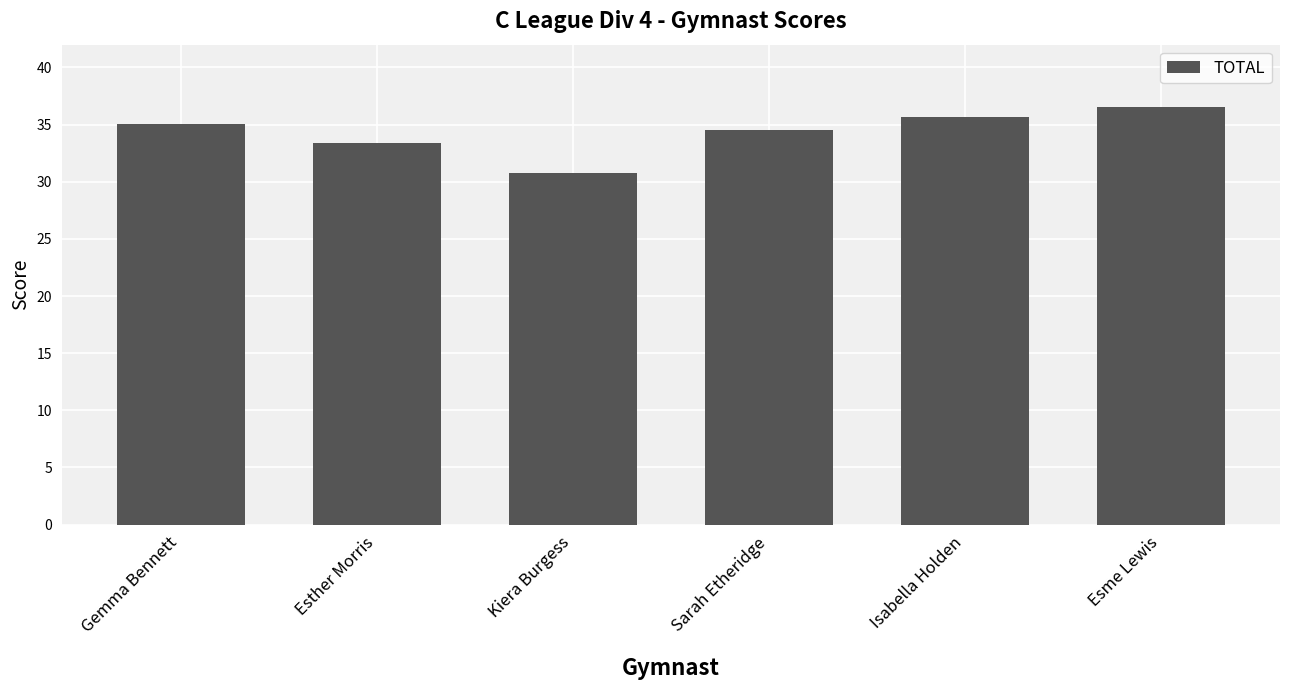

What is the minimum value shown in the chart?

30.8